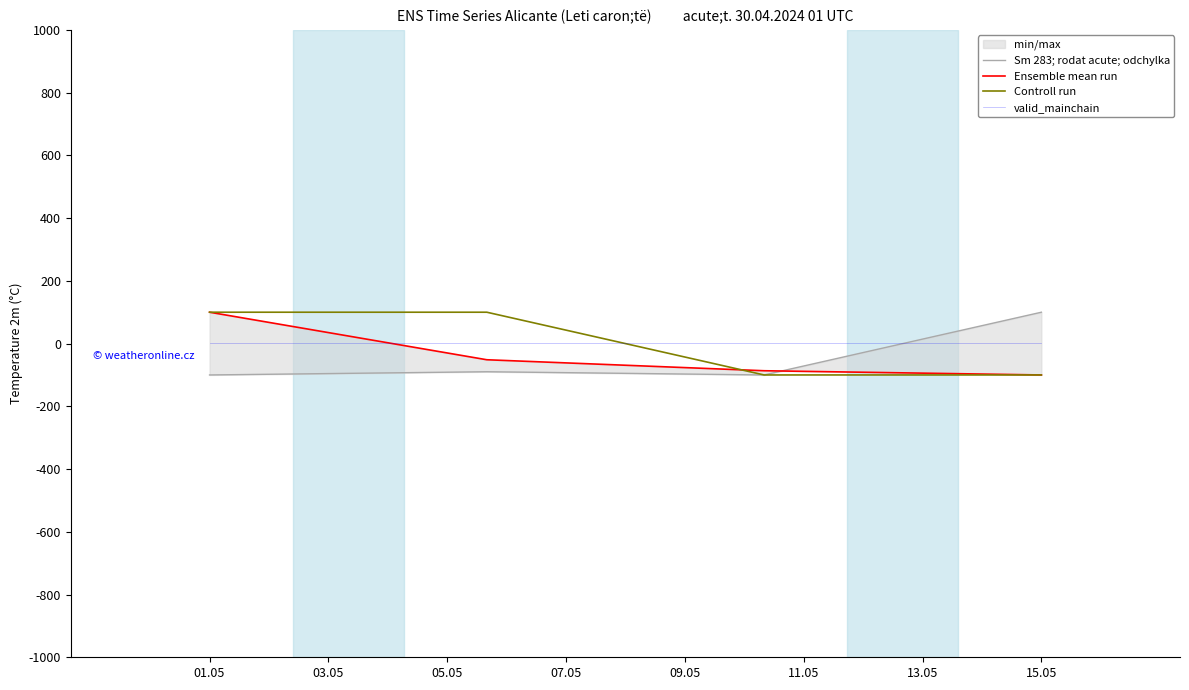

Which series ends up on top after the final intersection of Sm 283; rodat acute; odchylka and valid_mainchain?

Sm 283; rodat acute; odchylka